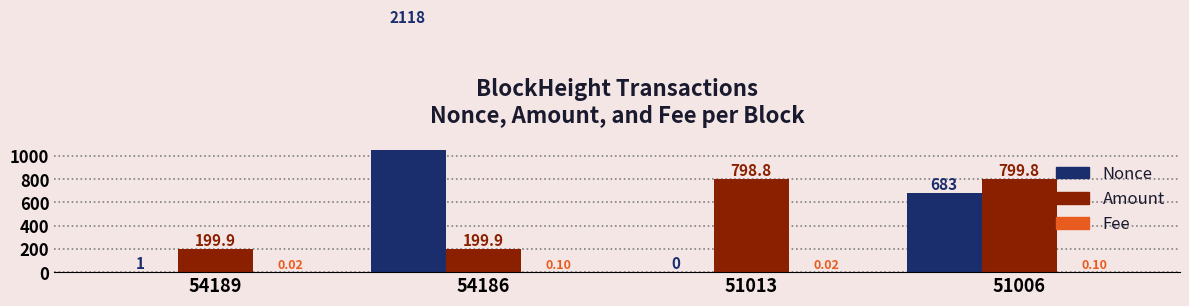

Which series changed the most between 54189 and 54186?

Nonce